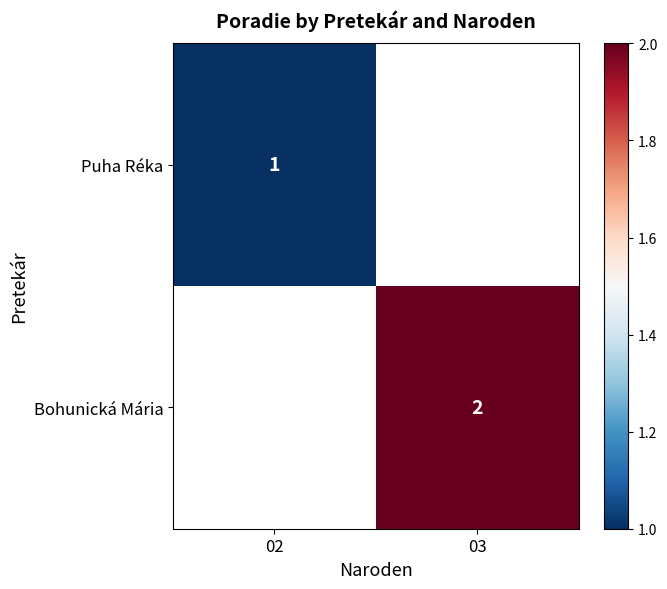

True or false: Puha Réka has a value of 0 at 02.

False